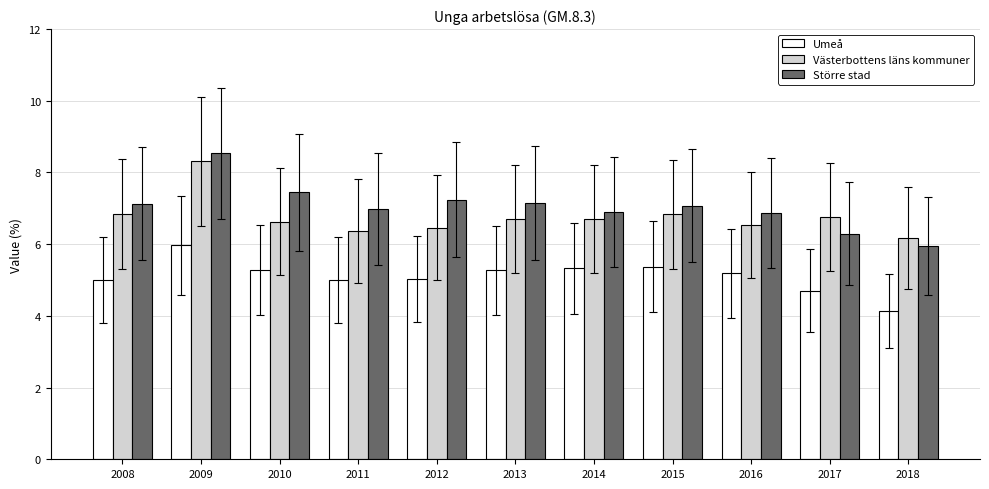

At how many categories does at least one series exceed 4?

11